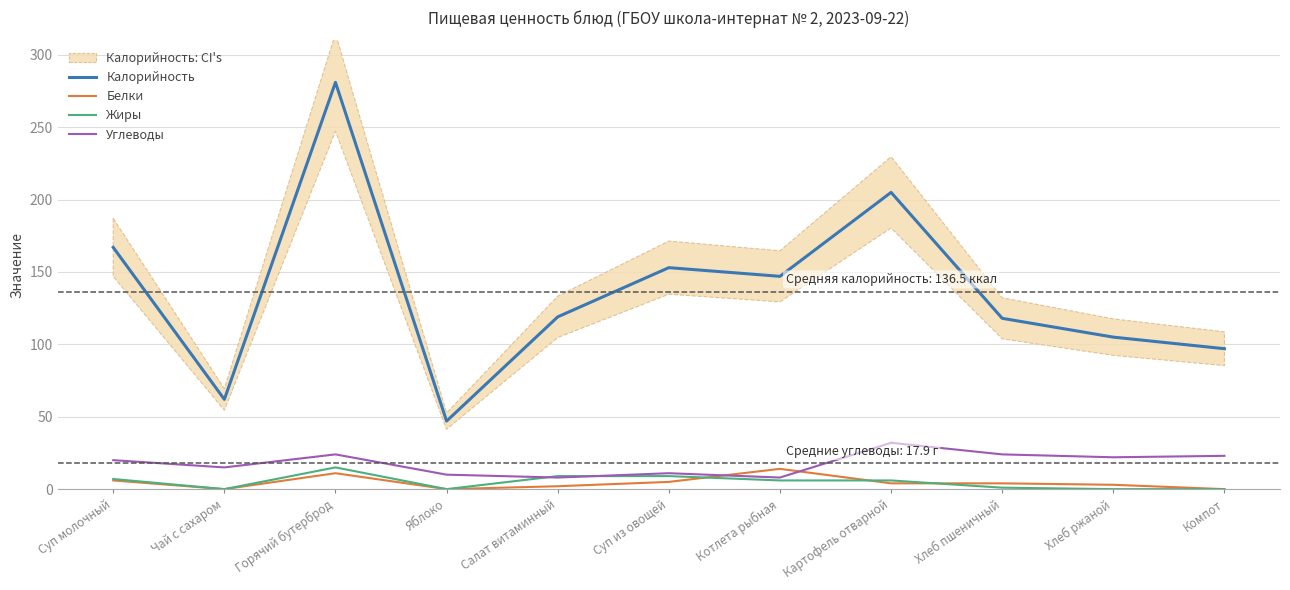

How many categories are shown in the chart?

11